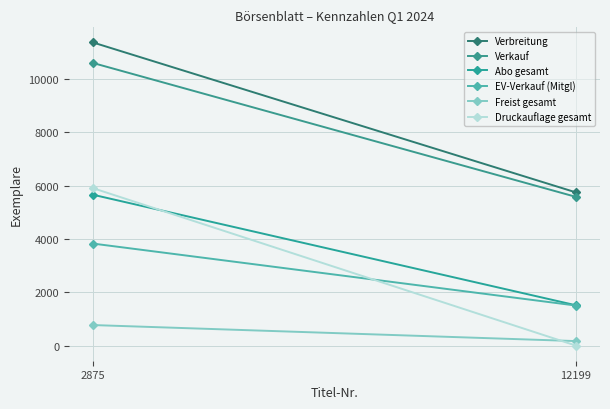

Is the value of Freist gesamt at 2875 greater than the value of Verkauf at 12199?

No